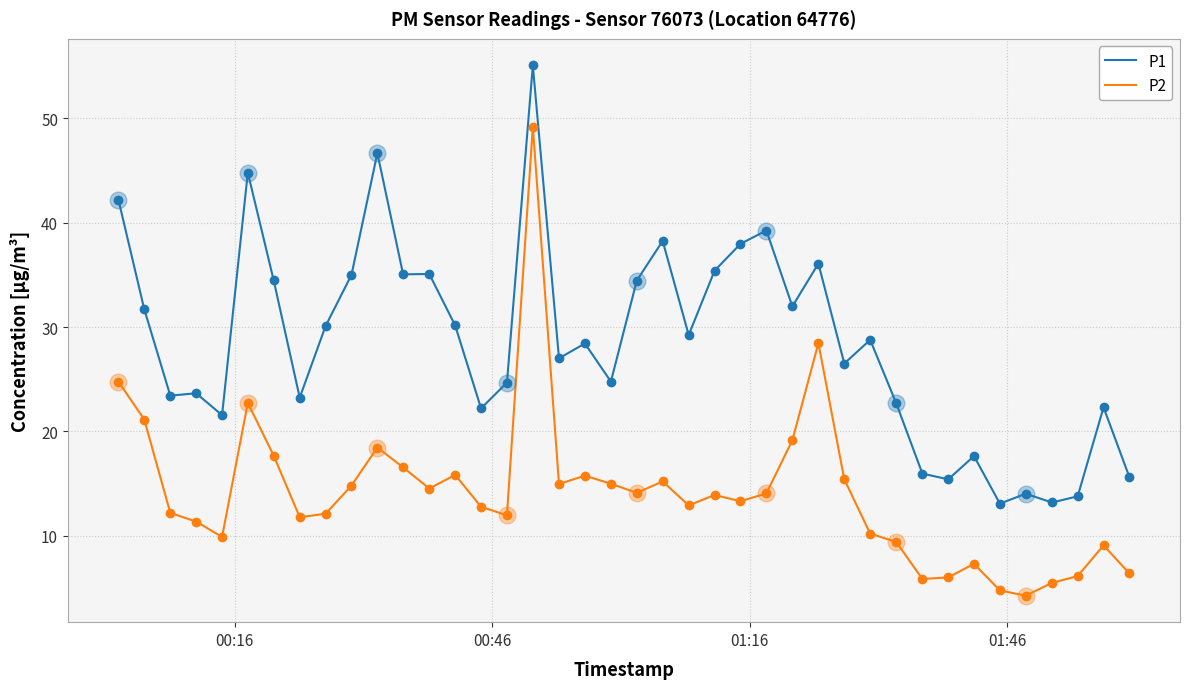

Which series has the largest total across all categories?

P1